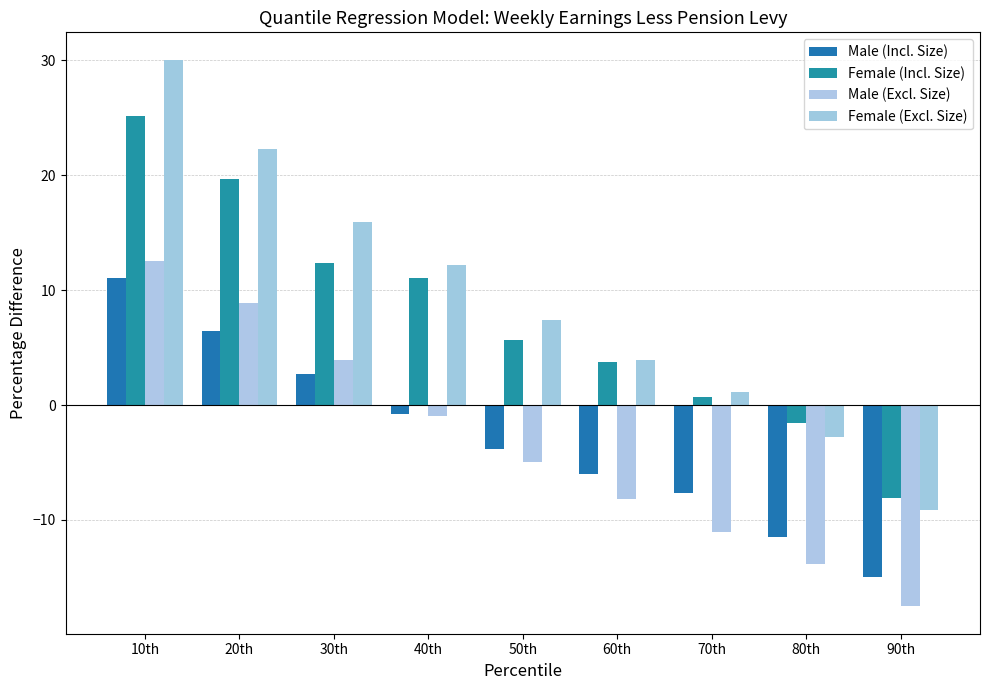

What is the average value of the Male (Incl. Size) series?

-2.7